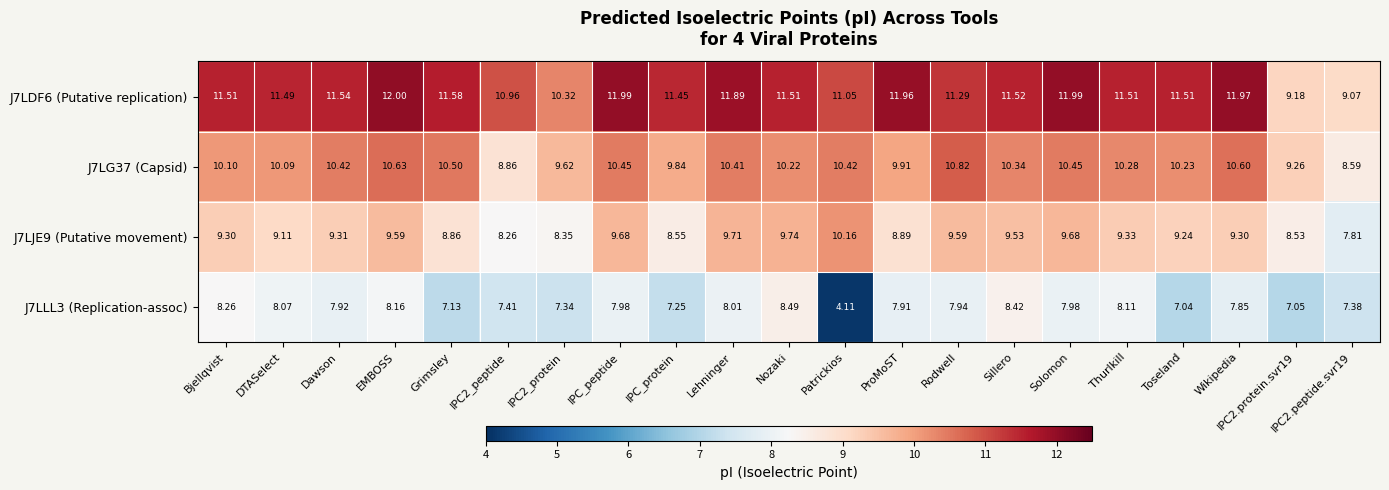

At how many categories does at least one series exceed 11?

17